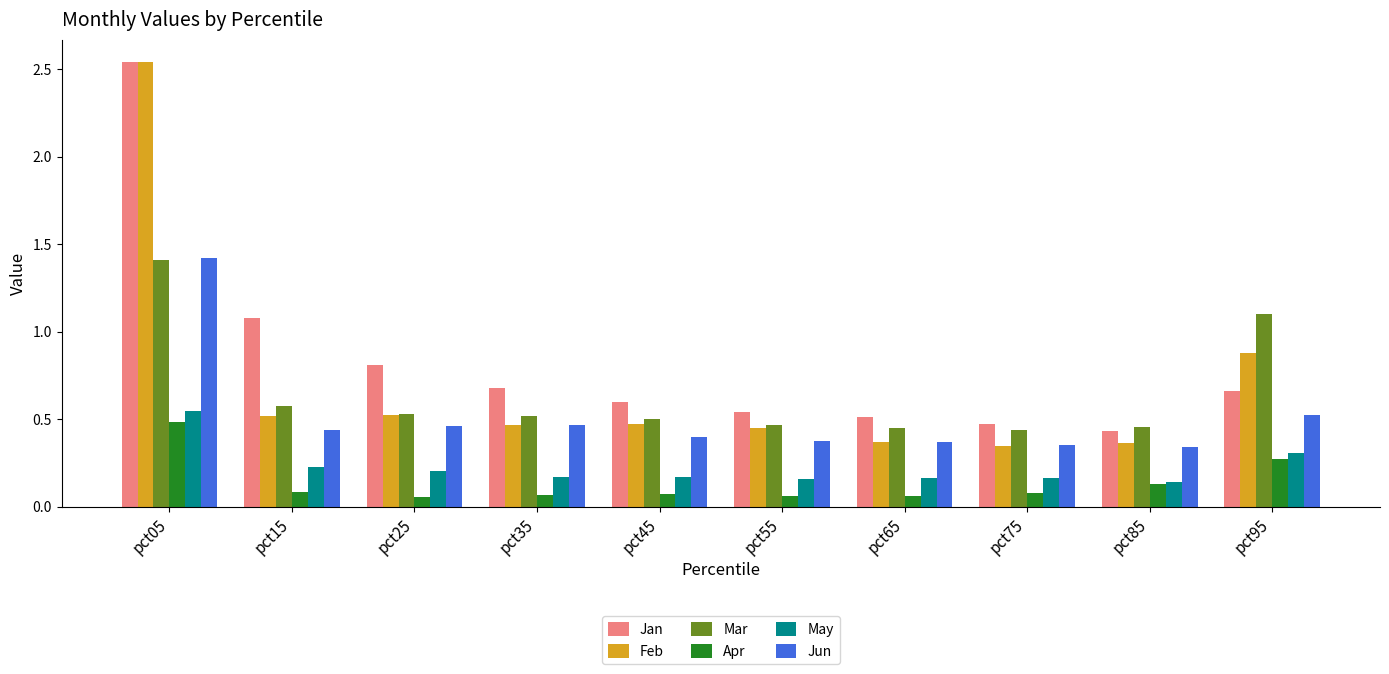

What is the maximum value for Jun?

1.4